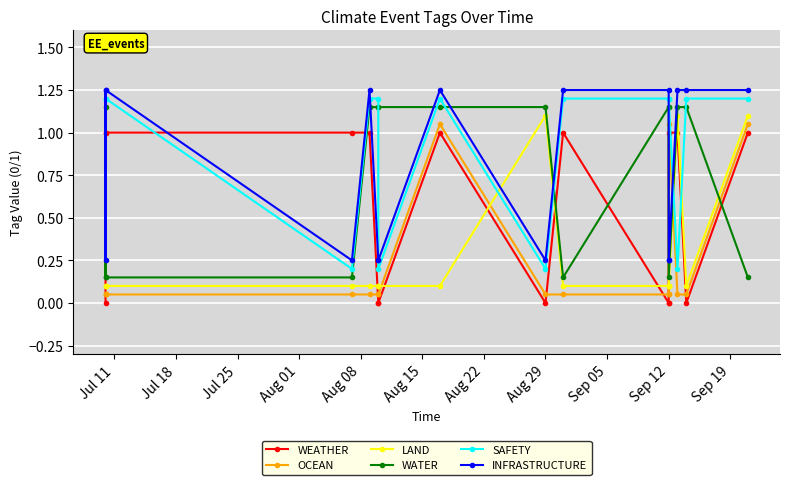

At which category is the sum across all series the highest?

Jul 11